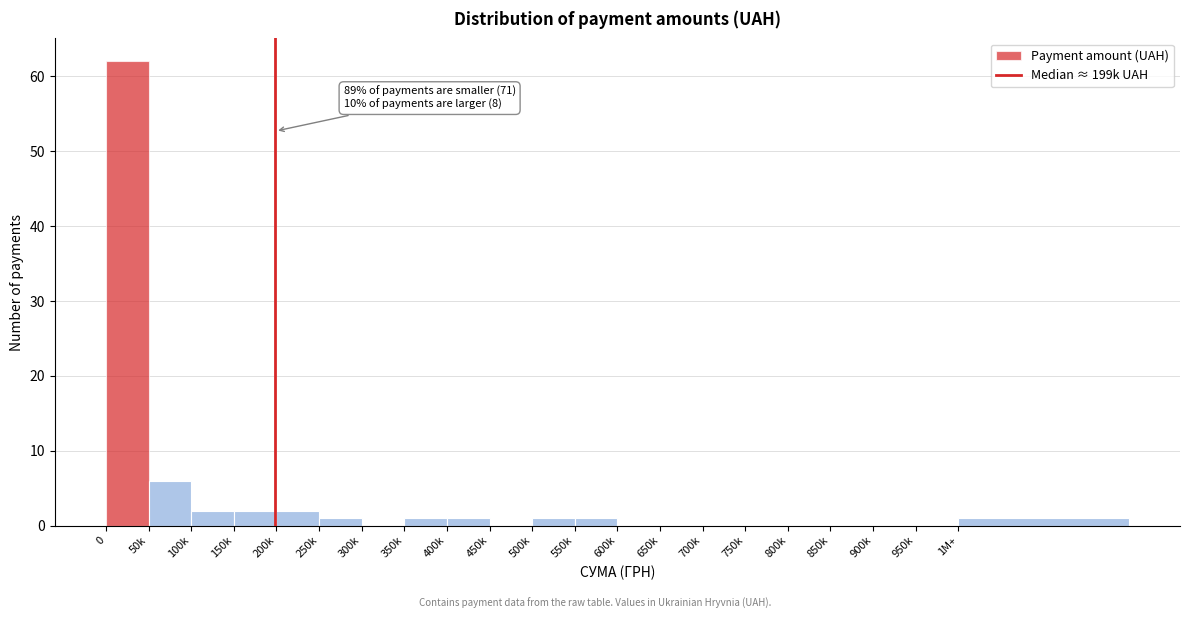

Reading right to left, transcribe all the data shown in this chart.

1M+=1	950k=0	900k=0	850k=0	800k=0	750k=0	700k=0	650k=0	600k=0	550k=1	500k=1	450k=0	400k=1	350k=1	300k=0	250k=1	200k=2	150k=2	100k=2	50k=6	0=62